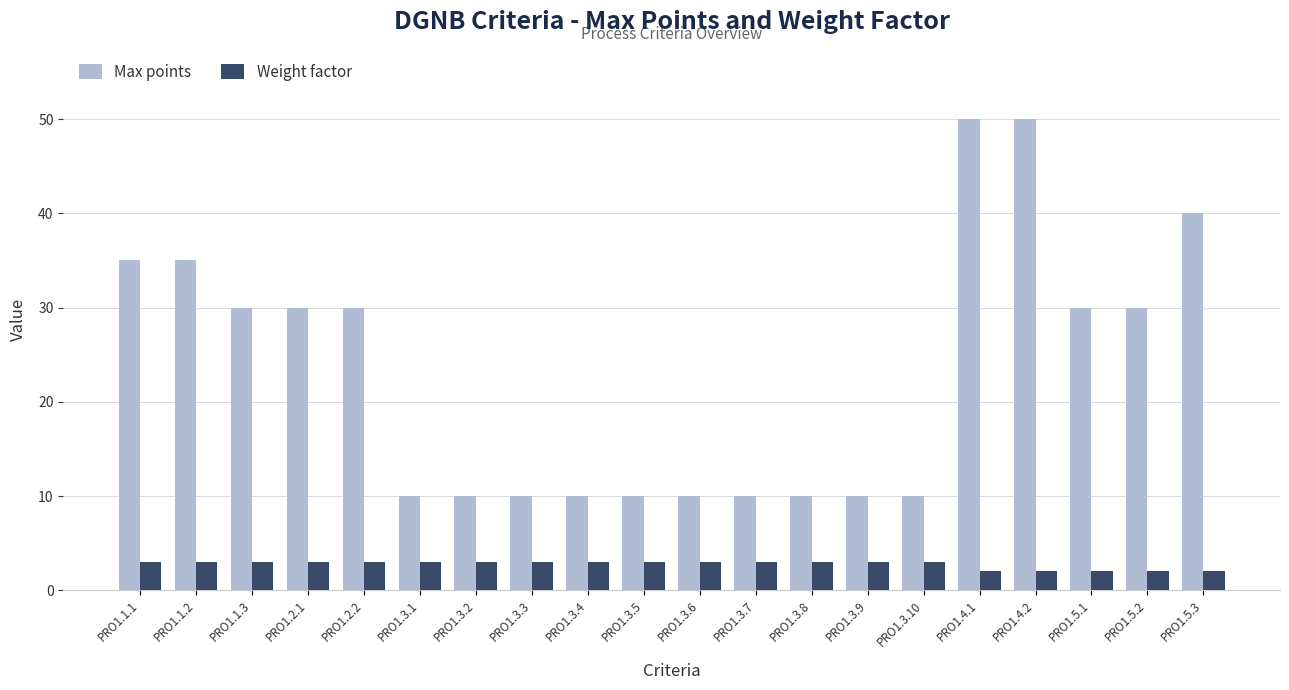

What is the spread (max minus min) of values at PRO1.5.3?

38